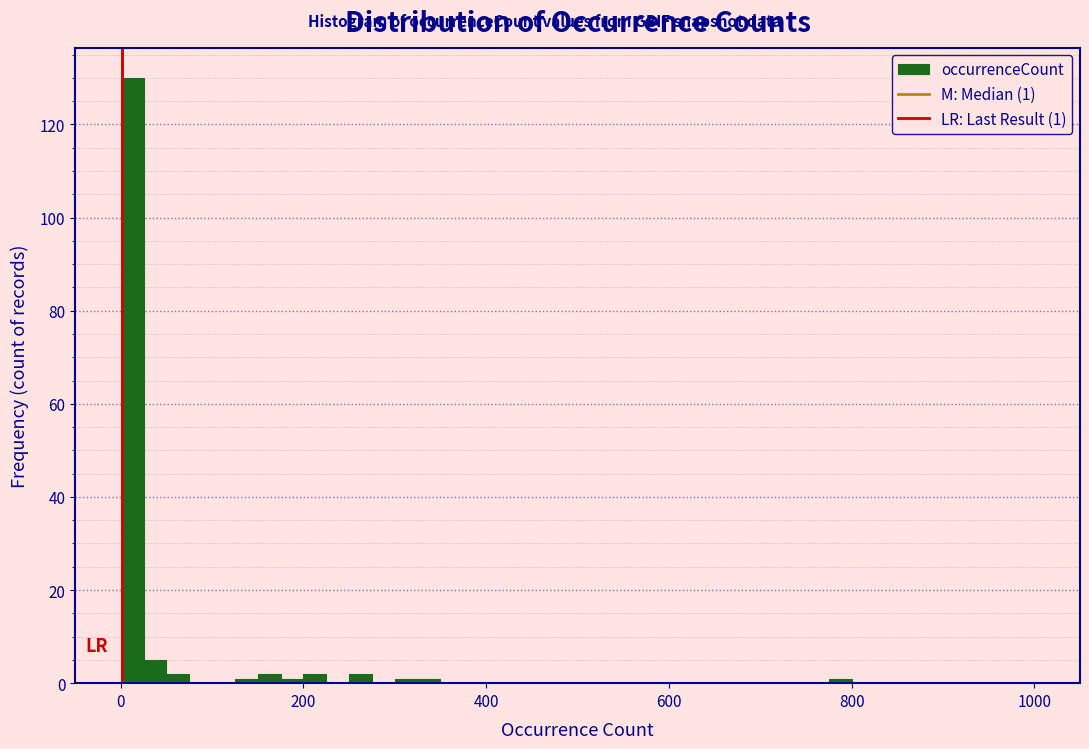

Read against the x-axis, roughly where is the centre of the tallest bar?

20